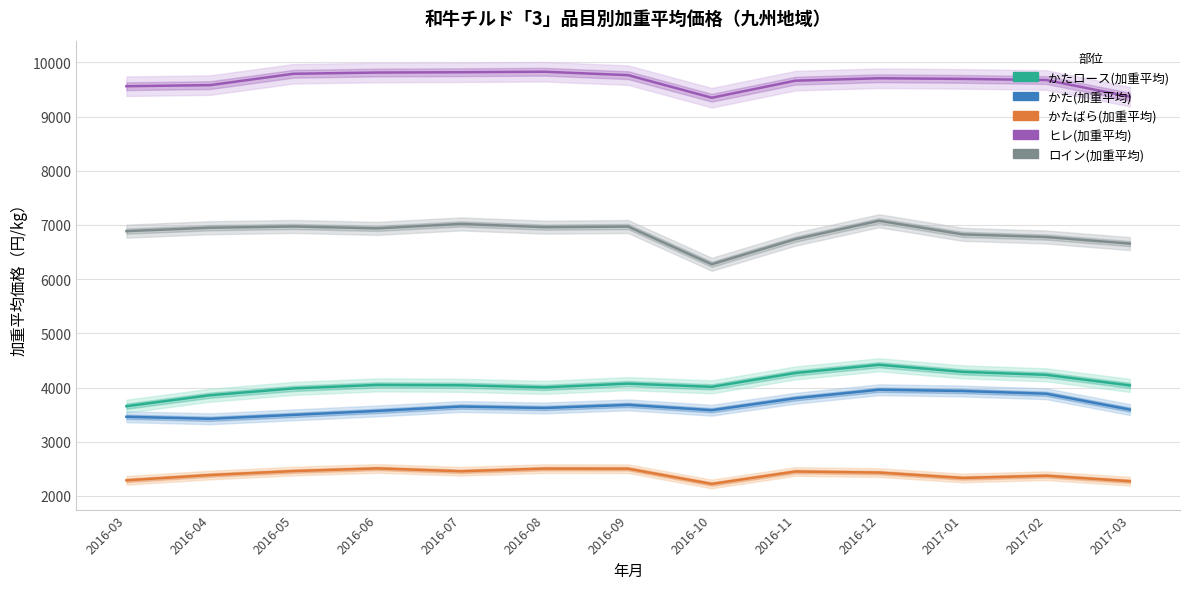

Which series has the largest total across all categories?

ヒレ(加重平均)